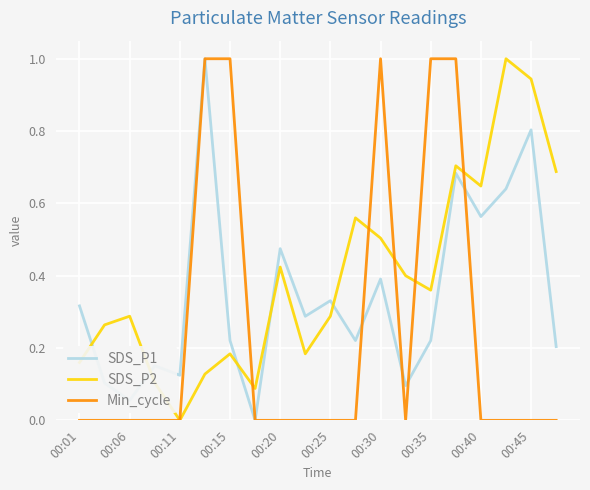

Which series has the largest total across all categories?

SDS_P2